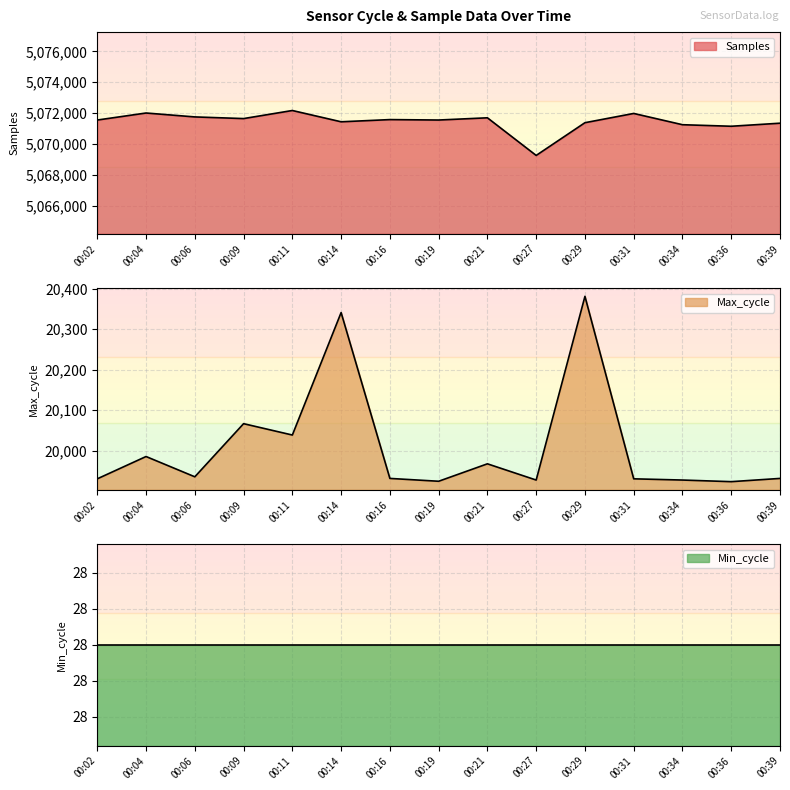

Is the value of Max_cycle at 00:21 greater than the value of Samples at 00:09?

No